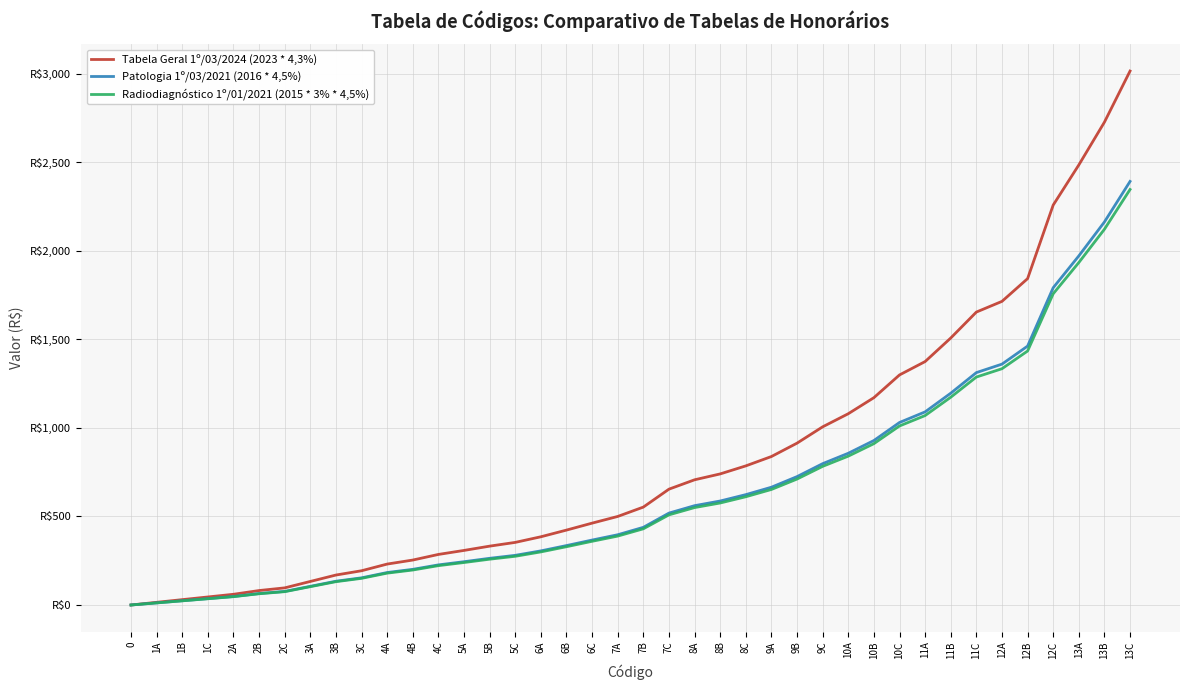

What are all the series names shown in the legend?

Tabela Geral 1º/03/2024 (2023 * 4,3%), Patologia 1º/03/2021 (2016 * 4,5%), Radiodiagnóstico 1º/01/2021 (2015 * 3% * 4,5%)